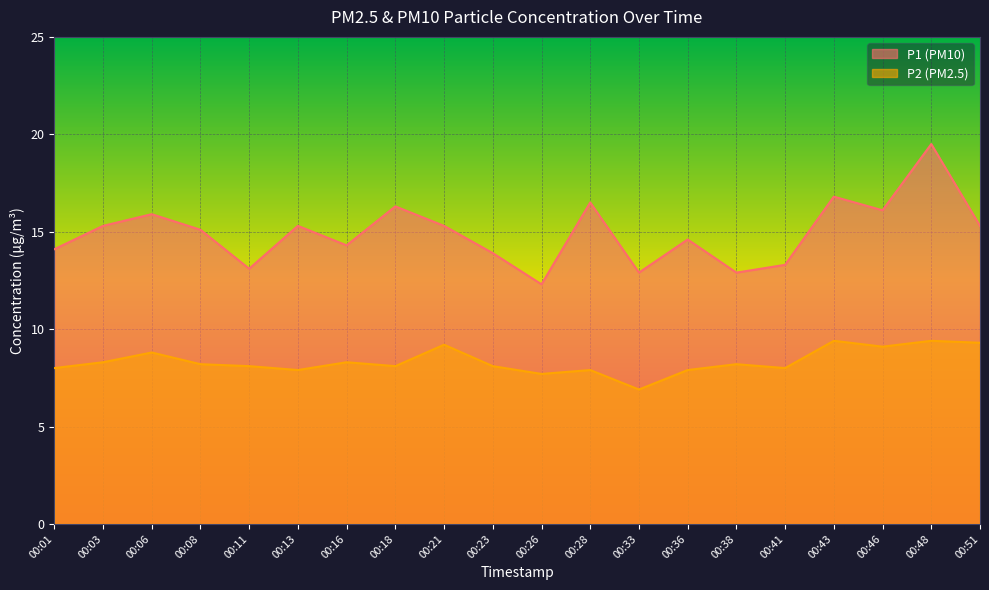

At which label does P1 reach its peak?

00:48